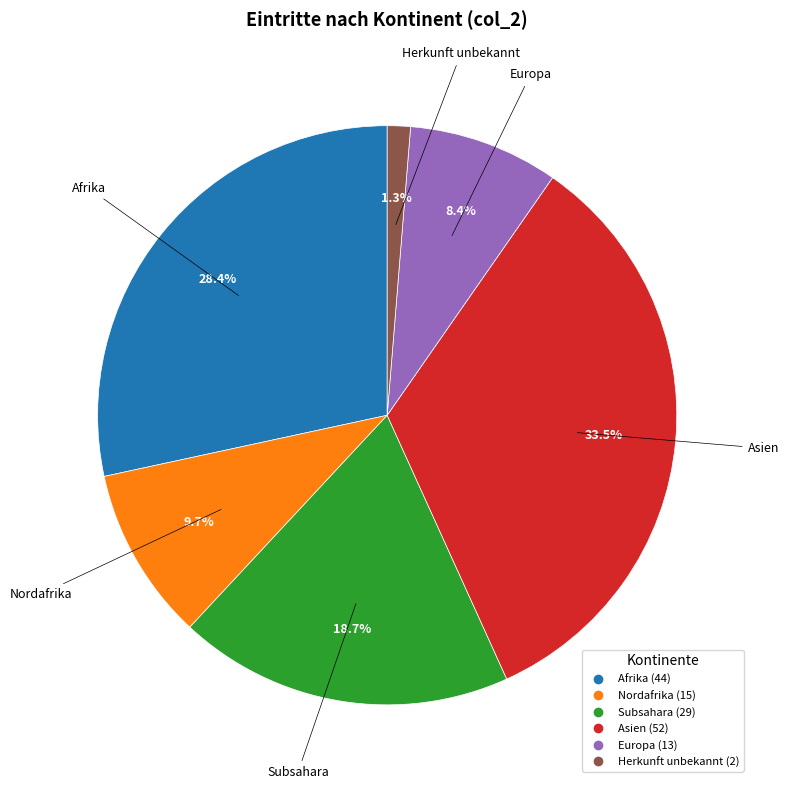

What is the ratio of the value at Nordafrika to the value at Subsahara?

0.5